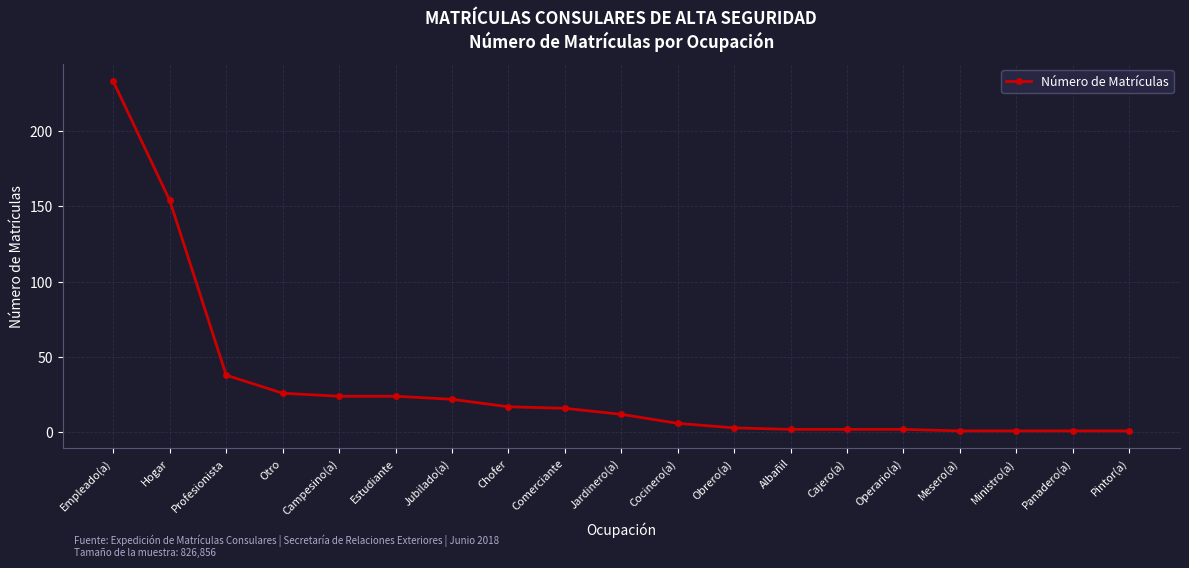

What is the value of the 1st point from the left?

233